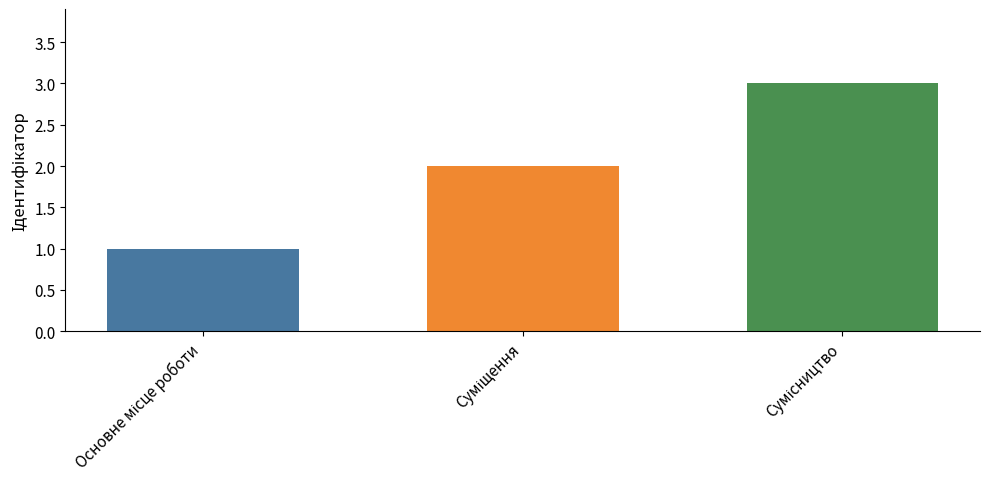

What is the sum of all values?

6